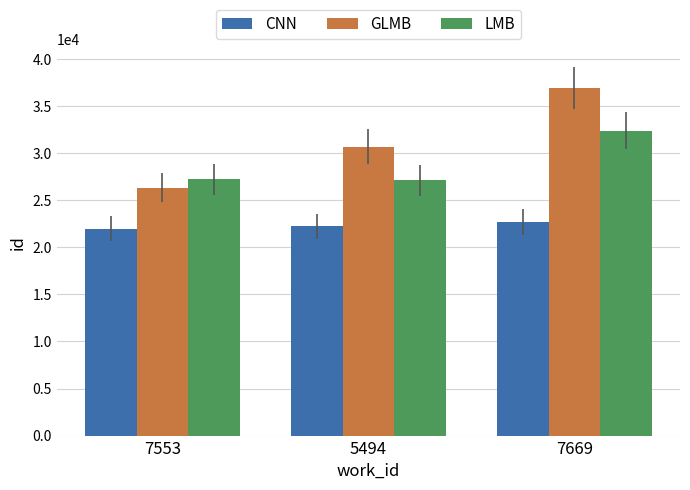

List the series in order of their peak value, highest first.

GLMB, LMB, CNN